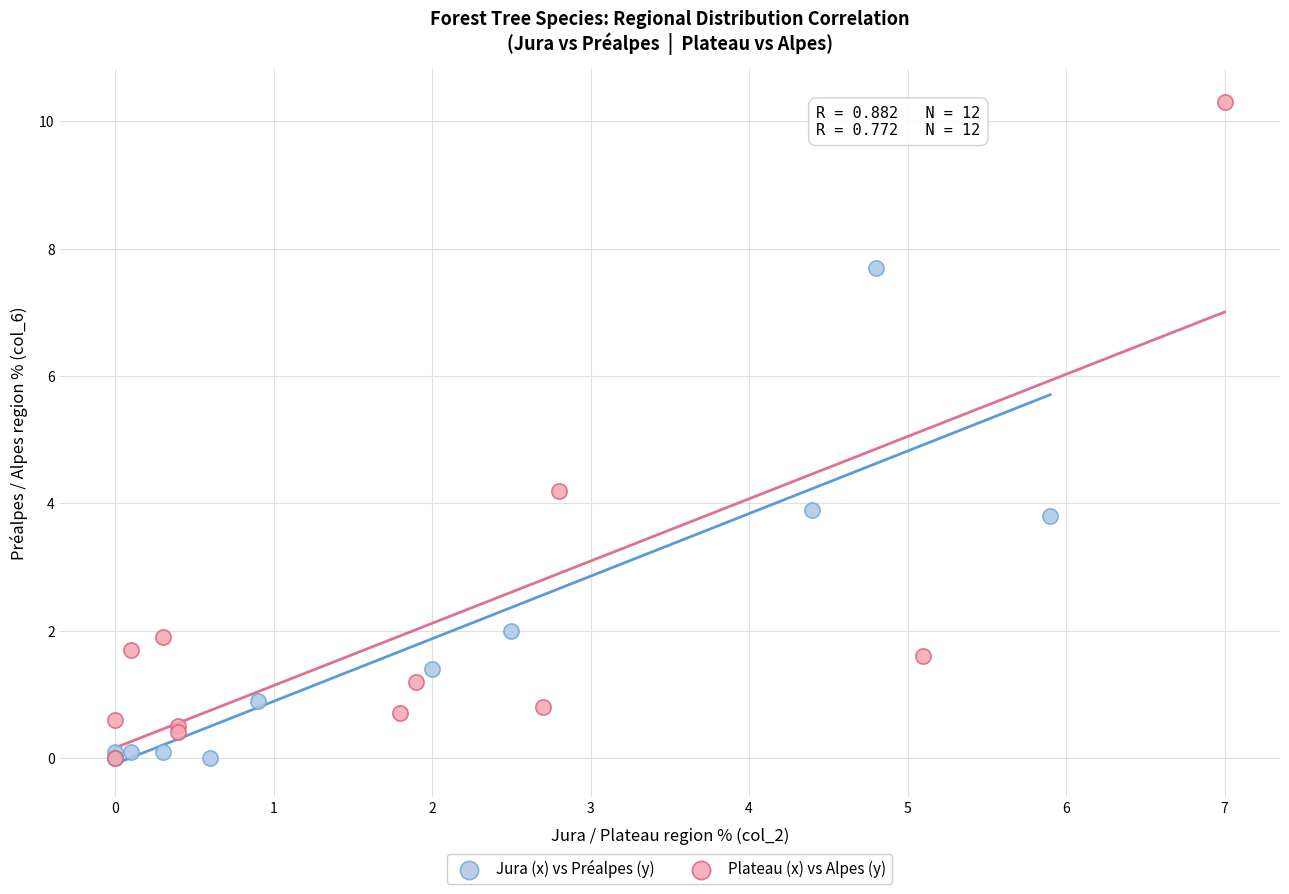

Which series reaches the maximum Y coordinate?

Plateau (x) vs Alpes (y)